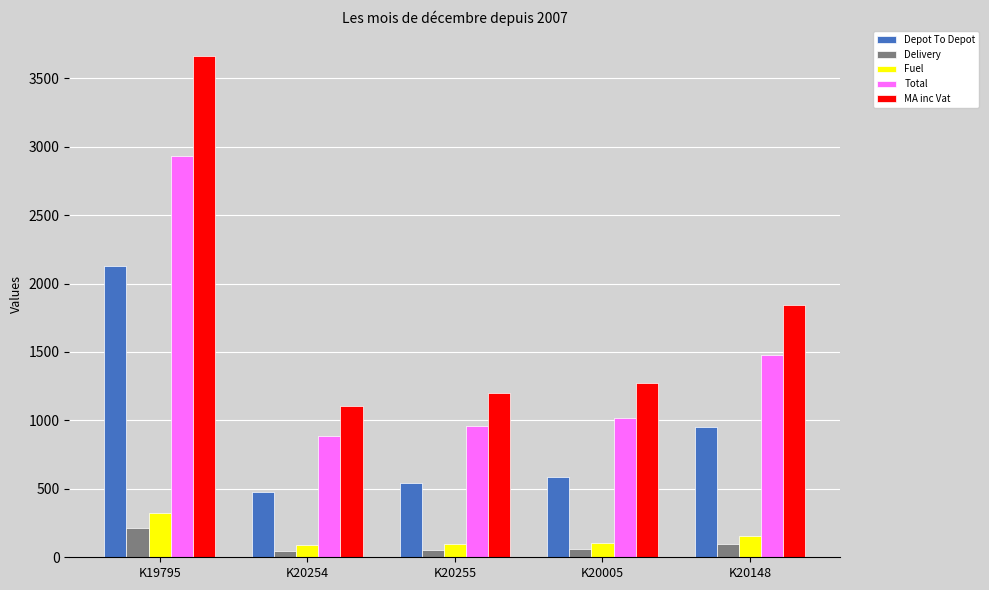

Is the value of Fuel at K20254 greater than the value of Total at K20005?

No